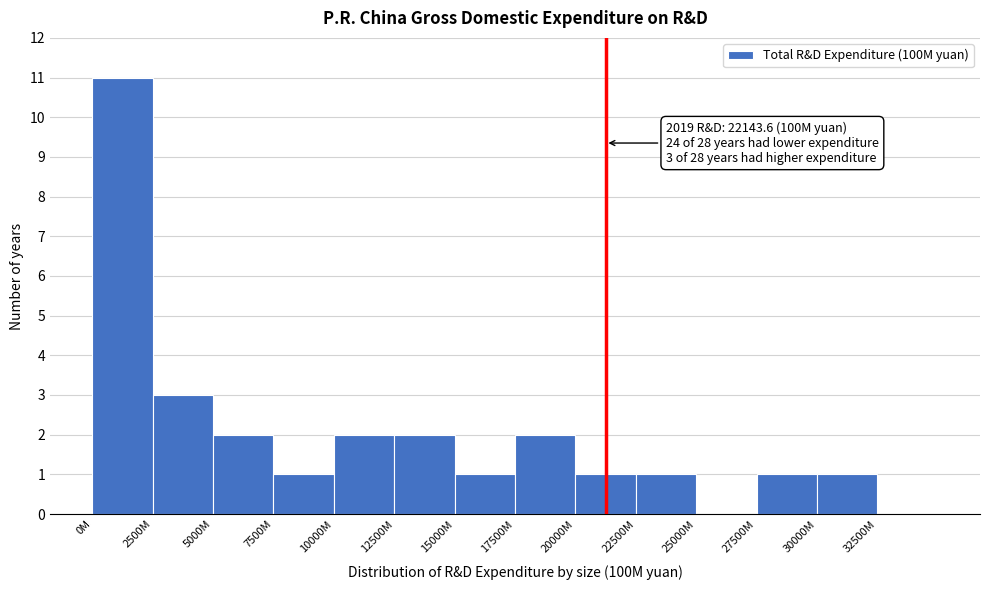

Reading right to left, list all the values displayed in this chart.

32500M=0	30000M=1	27500M=1	25000M=0	22500M=1	20000M=1	17500M=2	15000M=1	12500M=2	10000M=2	7500M=1	5000M=2	2500M=3	0M=11